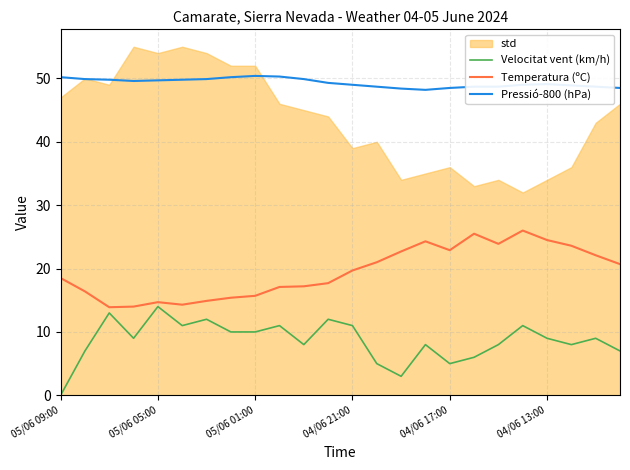

True or false: Velocitat vent (km/h) and Pressió-800 (hPa) cross at least once.

False